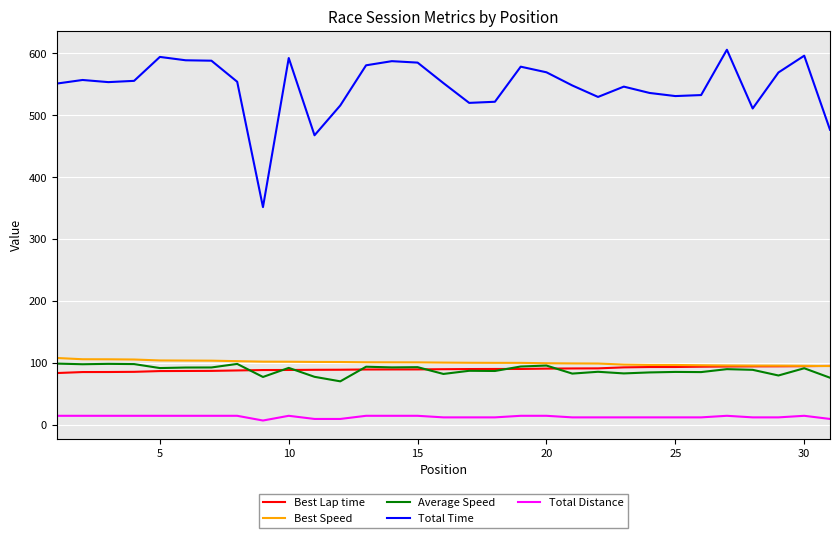

Which series has the largest total across all categories?

Total Time